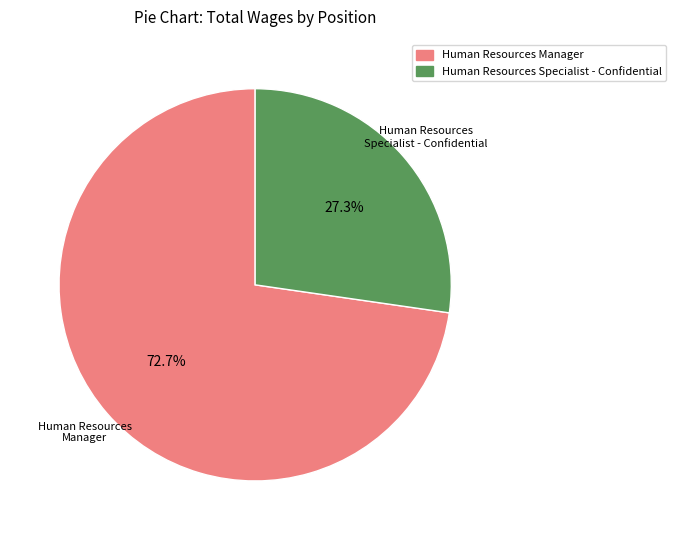

What is the largest slice in the pie chart?

Human Resources Manager